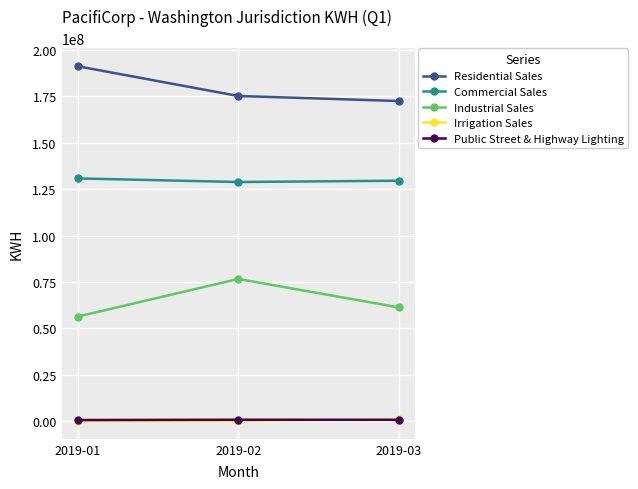

At which label does Commercial Sales first exceed 129508165?

2019-01